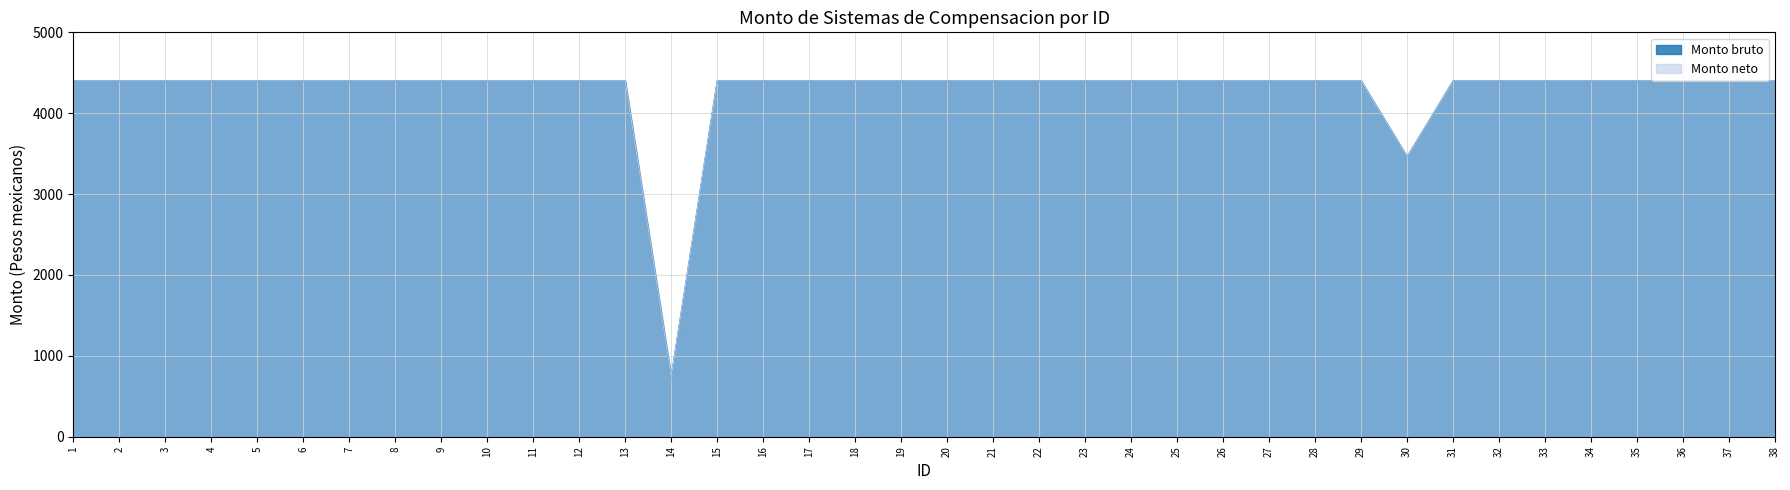

At which category is the sum across all series the highest?

1